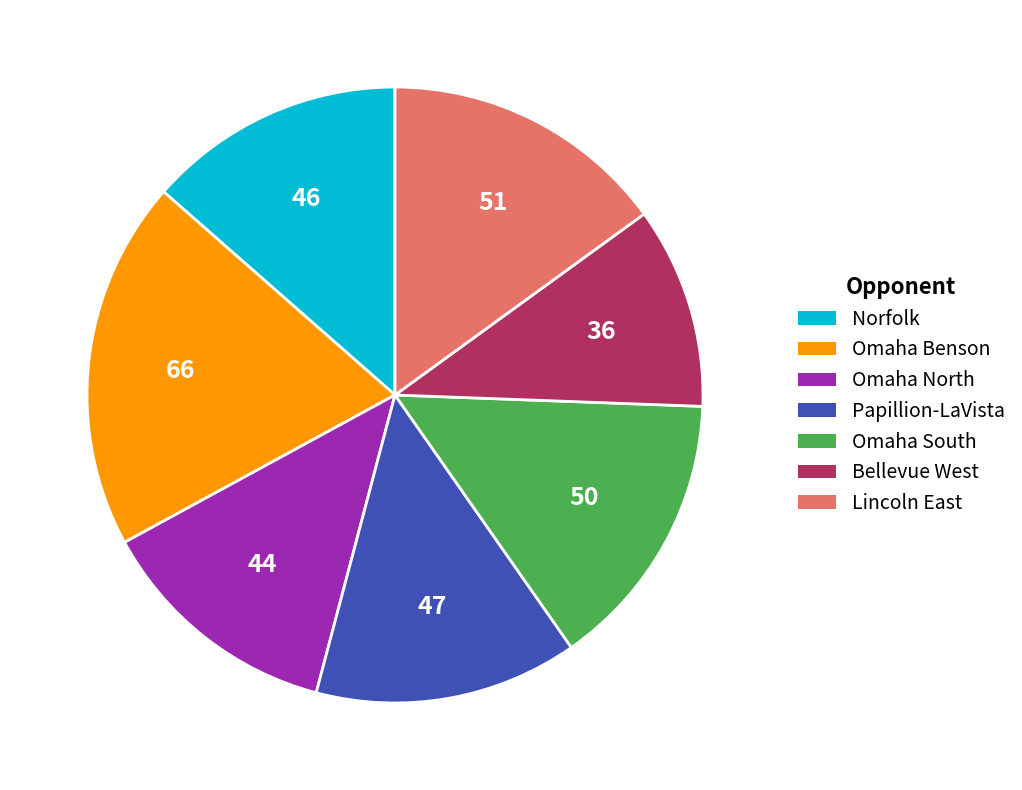

Is the sum of Papillion-LaVista and Norfolk greater than half?

No